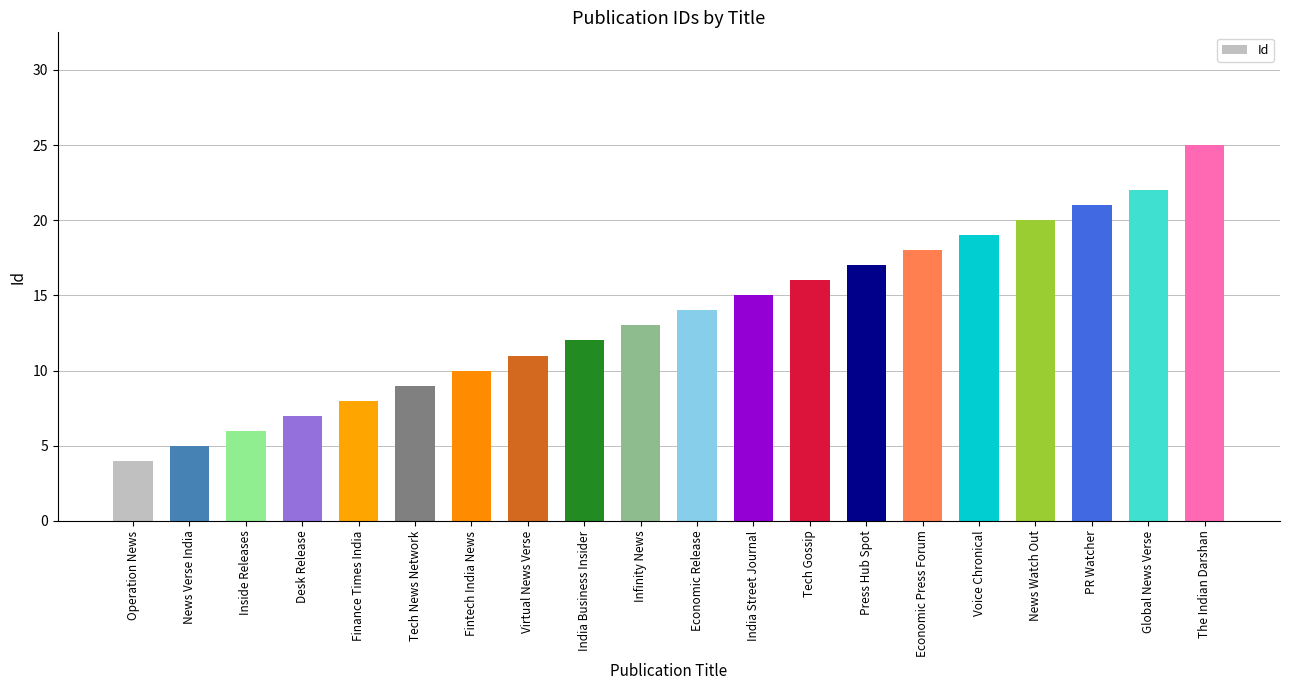

What is the difference between the second highest and second lowest values?

17